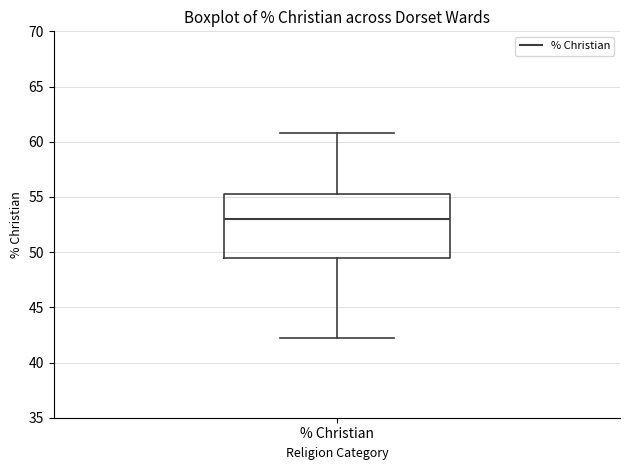

Where does the upper whisker of the box for % Christian end on the y-axis? The values are not printed on the chart, so give them approximately, as read against the axis.

61.0